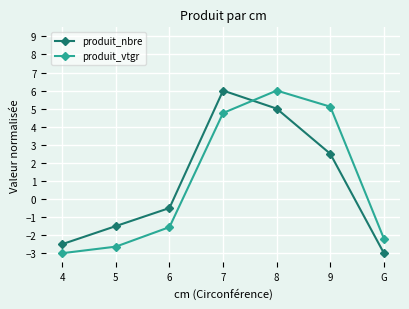

What is the sum of all produit_nbre values?

6.0